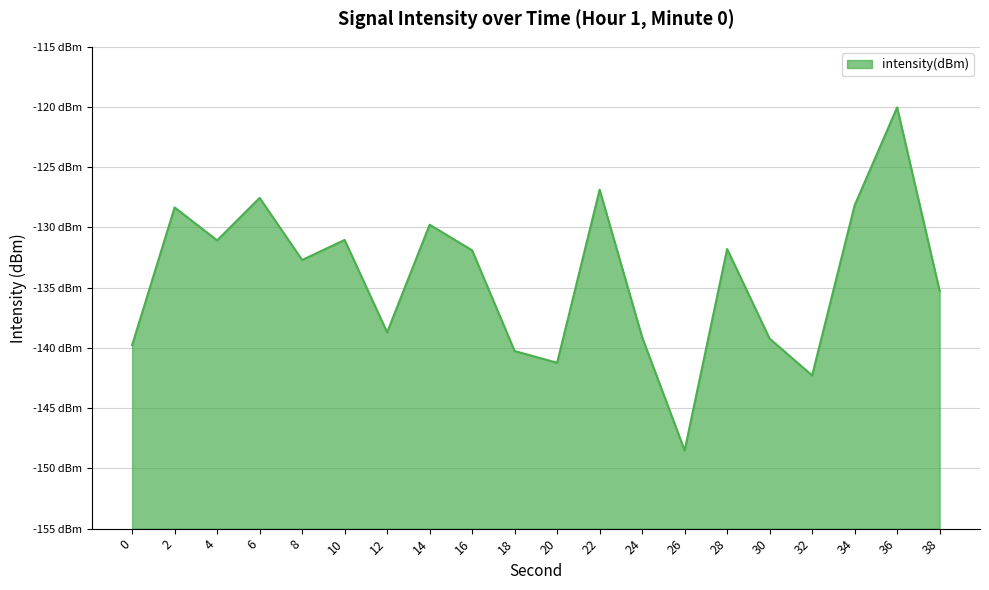

True or false: the data shows -139.8 at 0.

True